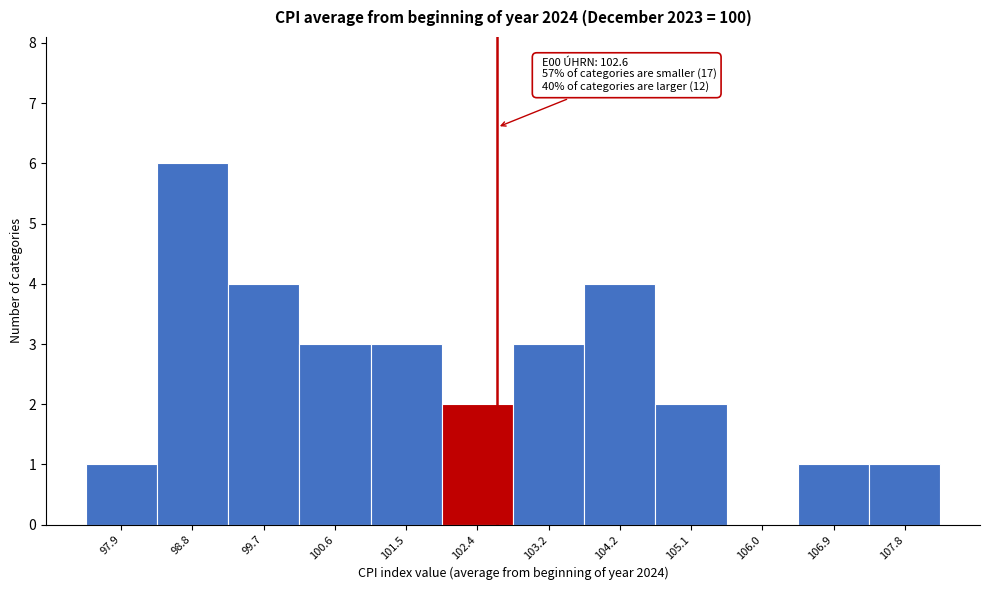

Over which range of the x-axis is the bar tallest?

98.3 to 99.2